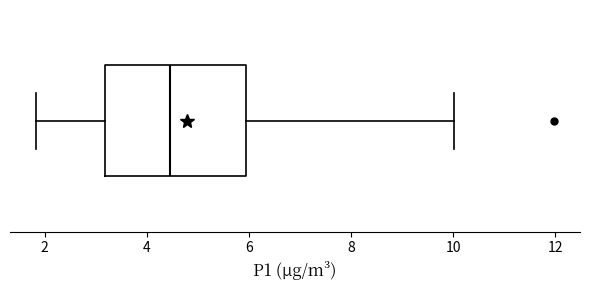

Where is the right edge of the box on the x-axis? The values are not printed on the chart, so give them approximately, as read against the axis.

6.0